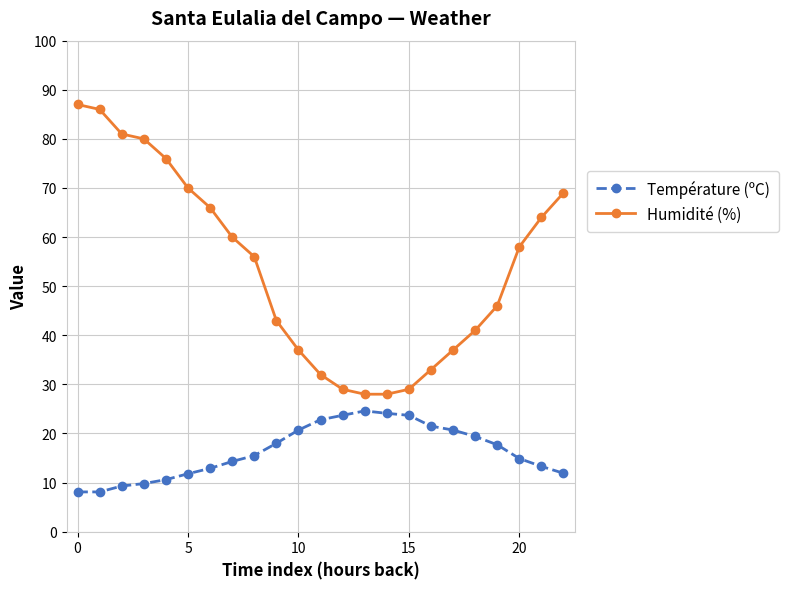

What is the difference between the second highest and minimum values in the Température (ºC) series?

16.0